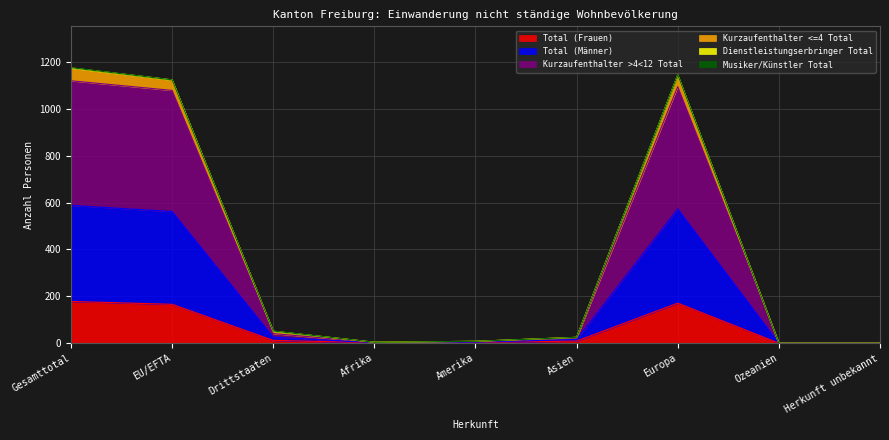

At how many categories does at least one series exceed 578?

3